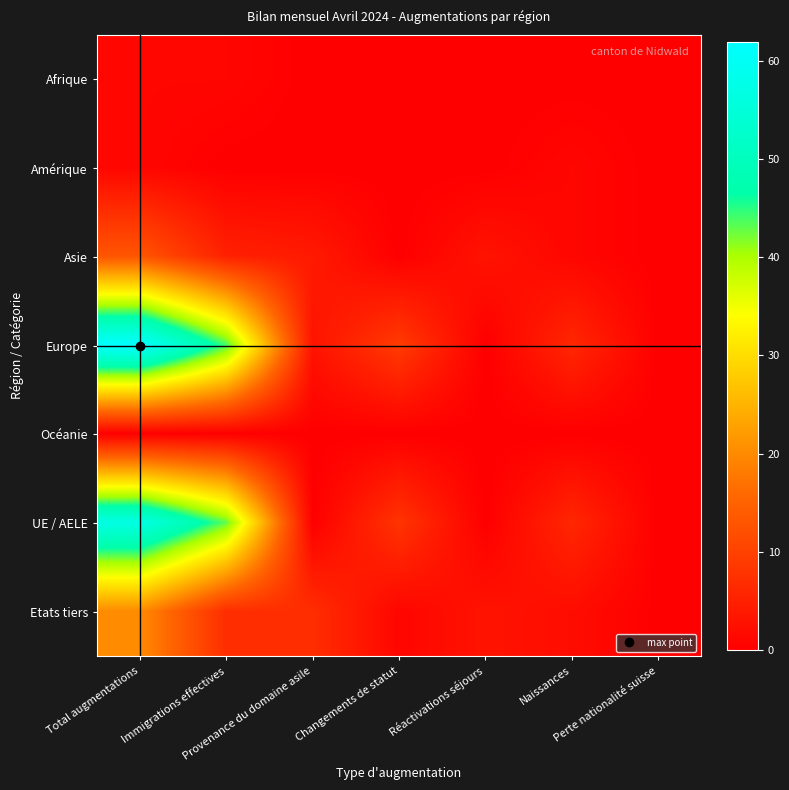

Which has a higher value, Total augmentations or Changements de statut?

Total augmentations